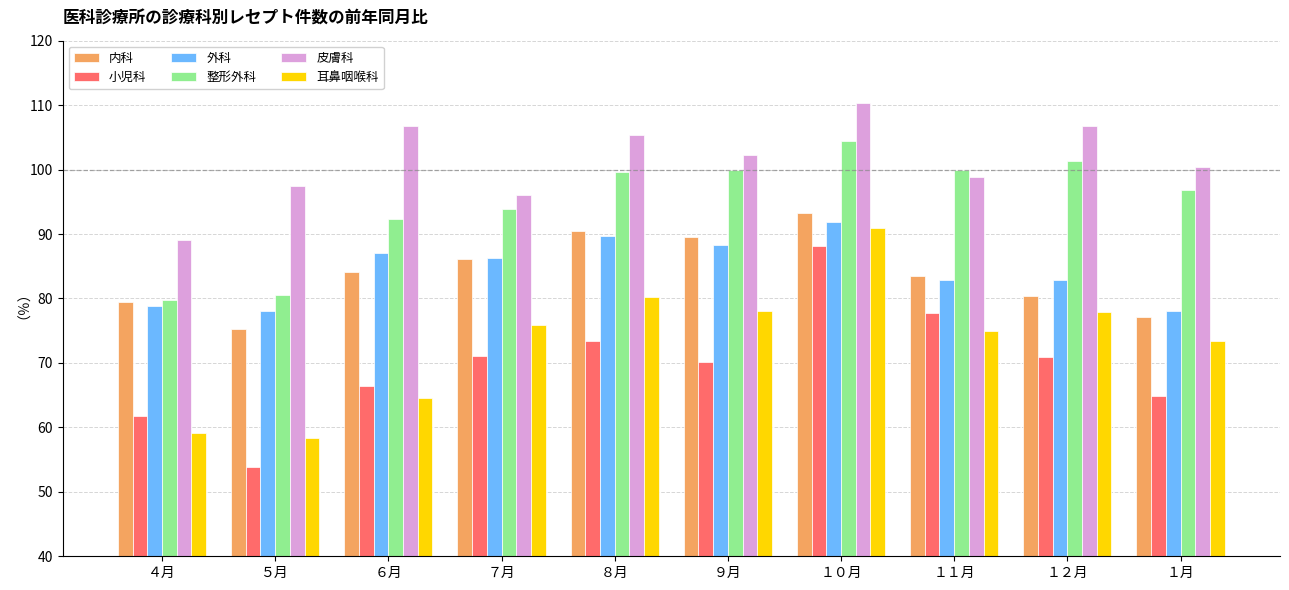

What is the difference between the highest and lowest values at ７月?

25.0